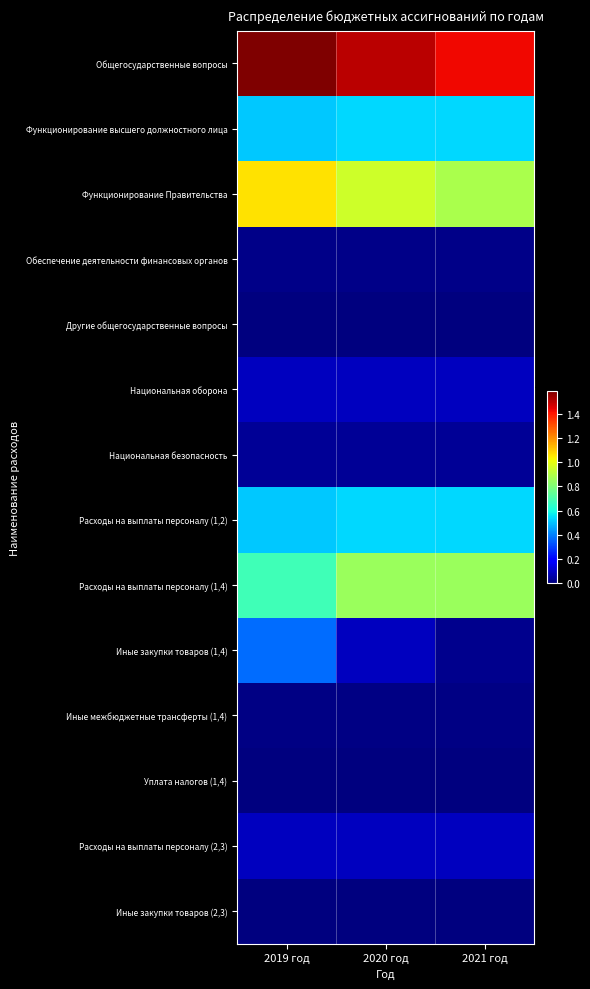

How many data points does each series have?

3